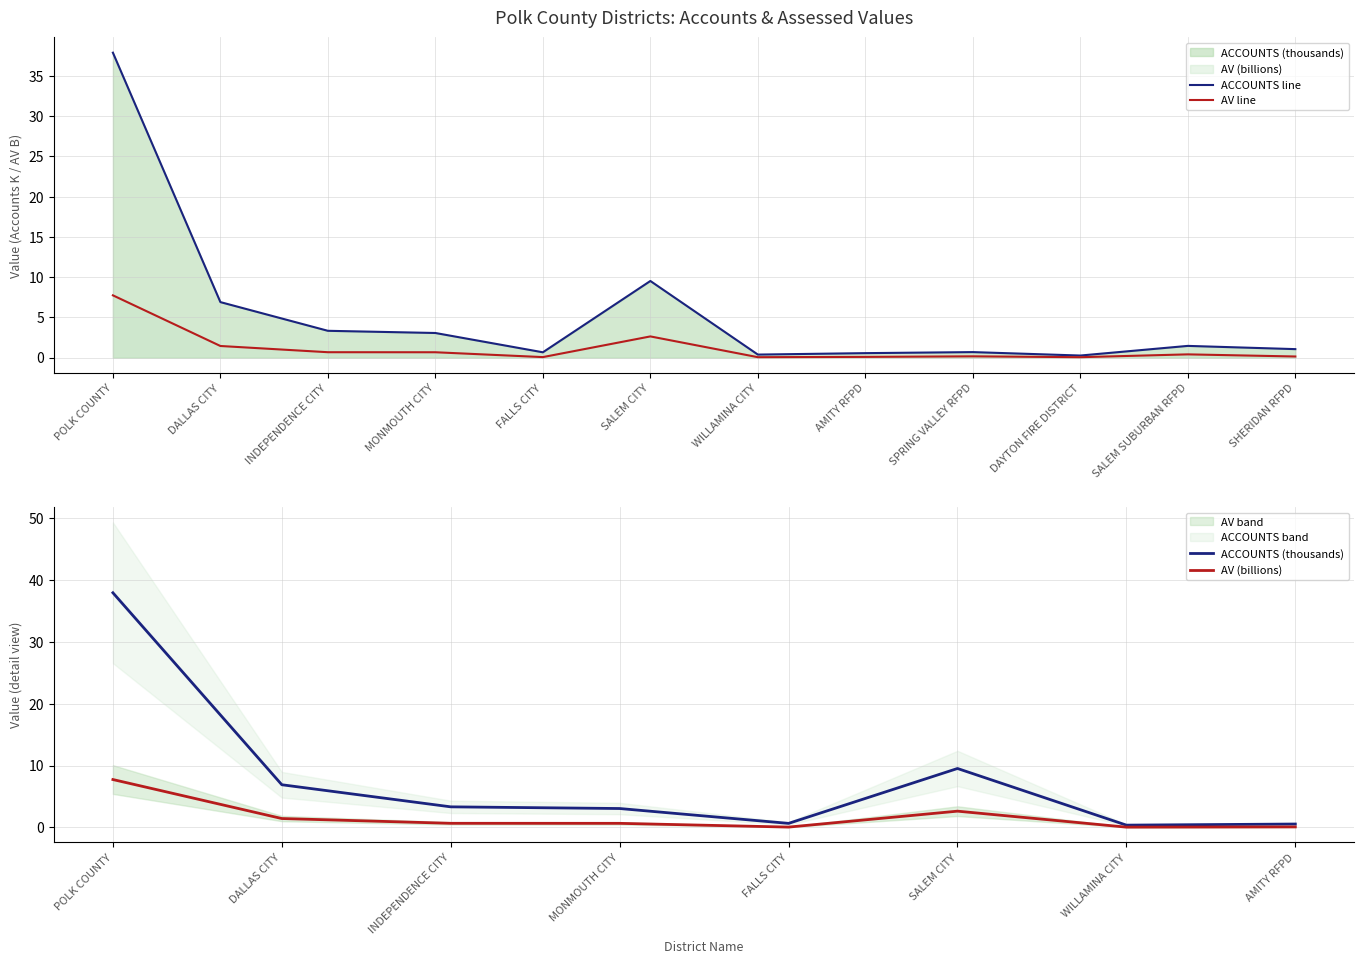

What is the sum of the ACCOUNTS values at AMITY RFPD and SALEM SUBURBAN RFPD?

2.0